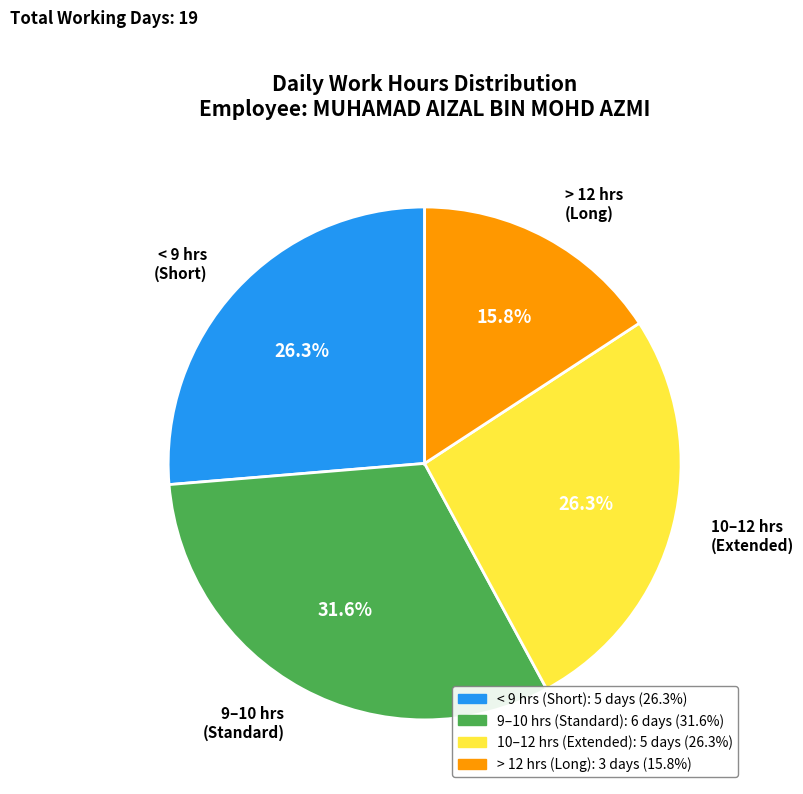

Does any single category account for the majority?

No